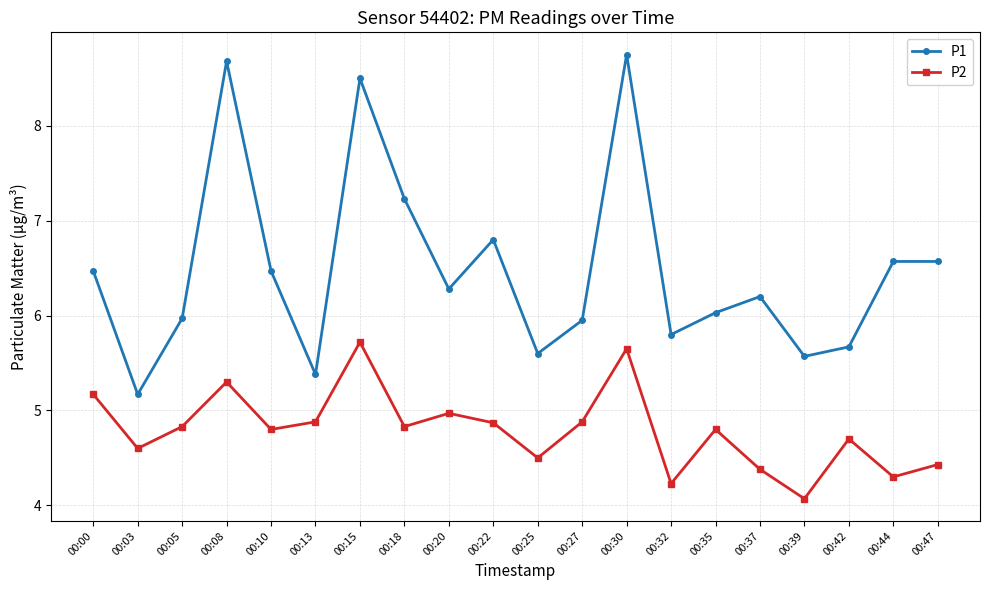

What are all the series names shown in the legend?

P1, P2